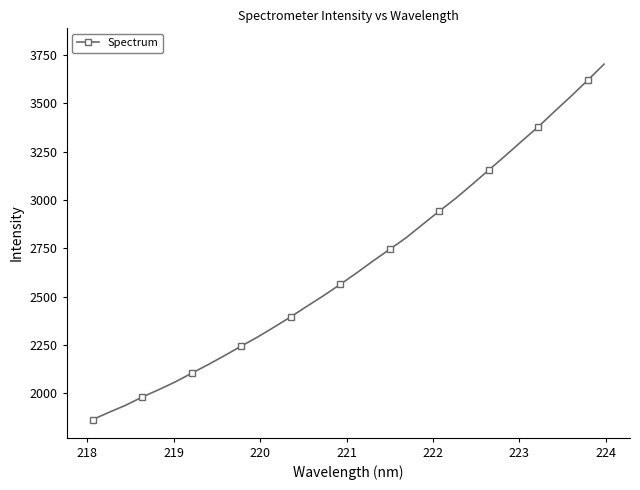

What is the difference between the second highest and second lowest values?

1717.7